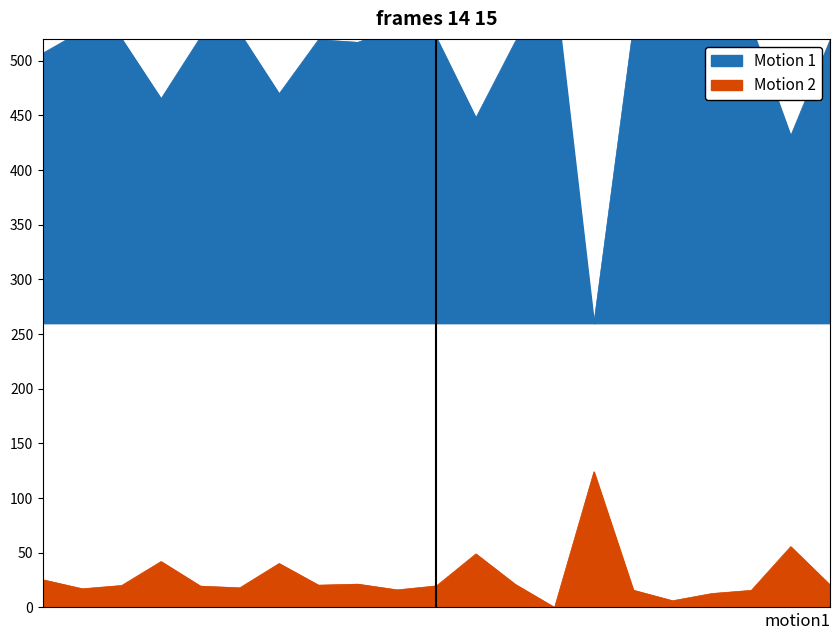

What is the highest value of the Motion 2 series?

124.1